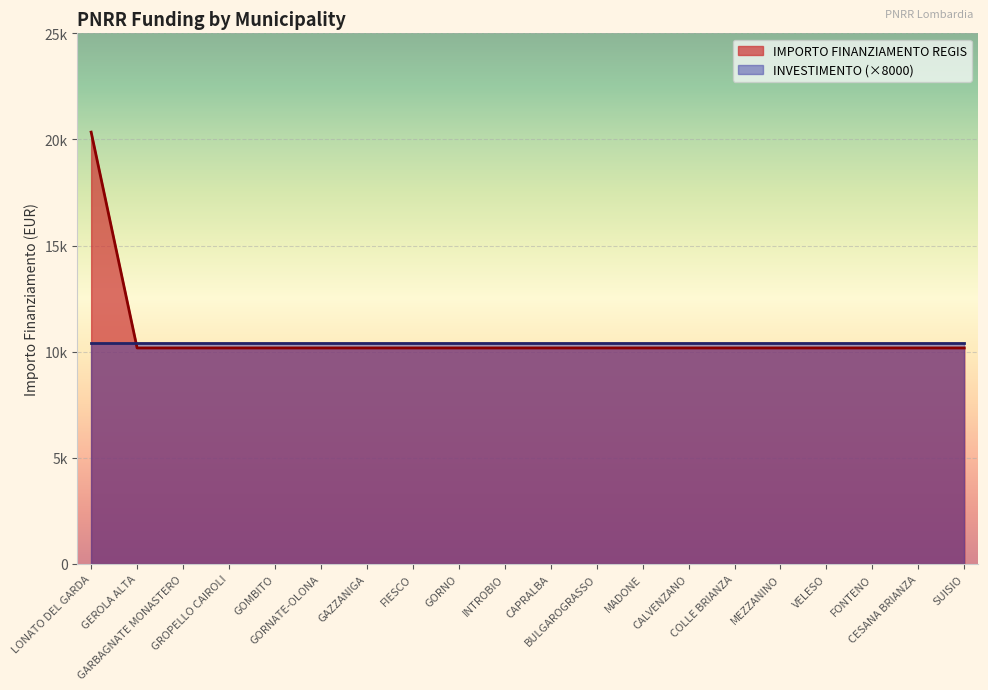

Reading right to left, transcribe all the data shown in this chart.

10172	10172	10172	10172	10172	10172	10172	10172	10172	10172	10172	10172	10172	10172	10172	10172	10172	10172	10172	20344